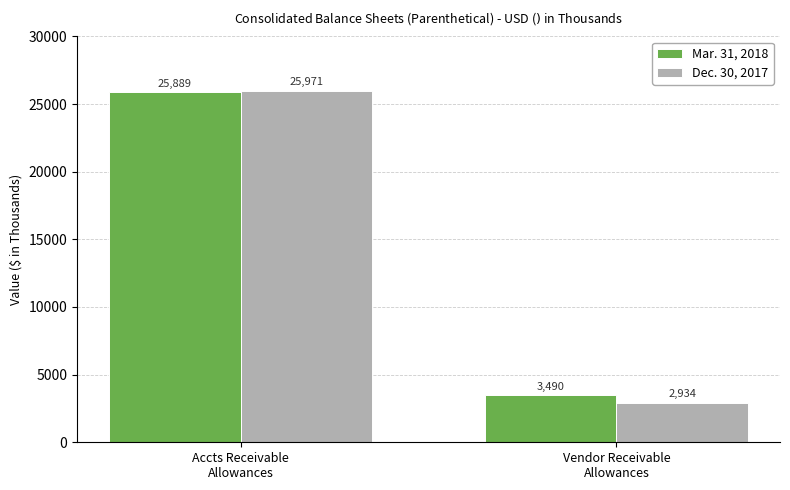

Which series has the largest total across all categories?

Mar. 31, 2018